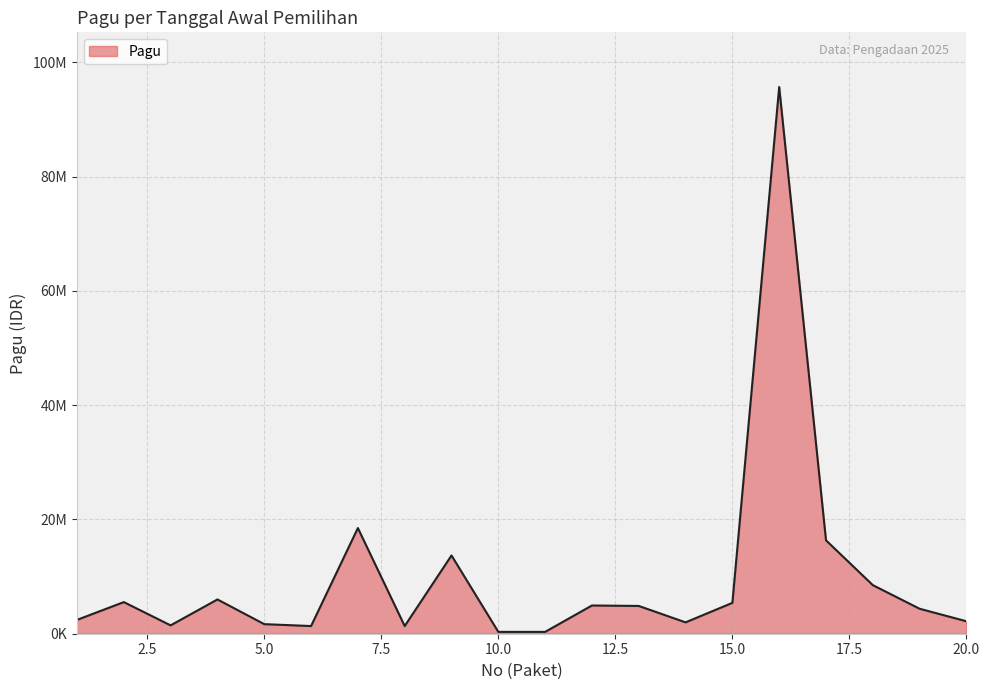

Does the chart display data point markers on the line(s)?

No